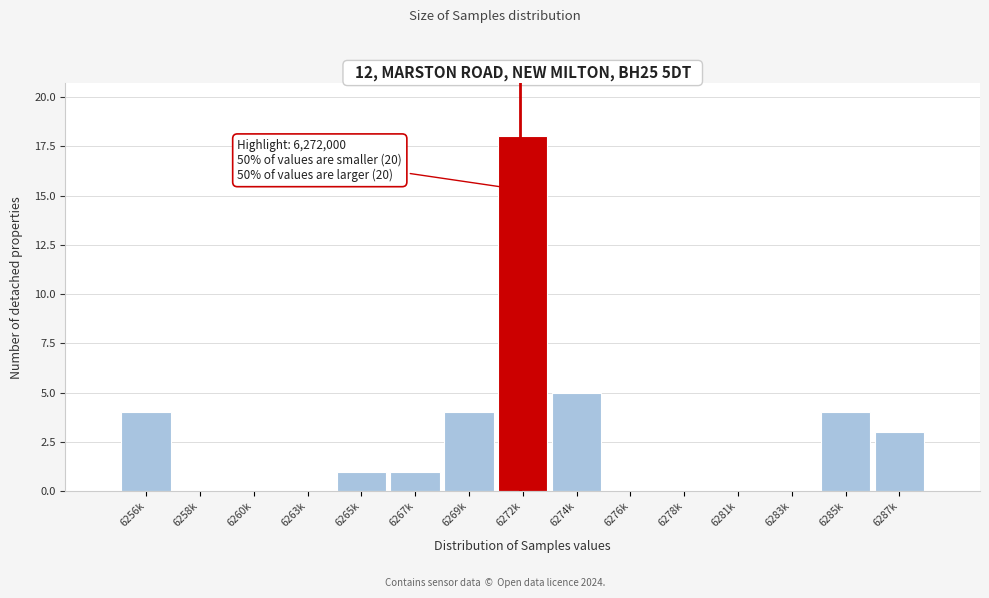

Reading right to left, transcribe all the data shown in this chart.

6287k=3	6285k=4	6283k=0	6281k=0	6278k=0	6276k=0	6274k=5	6272k=18	6269k=4	6267k=1	6265k=1	6263k=0	6260k=0	6258k=0	6256k=4